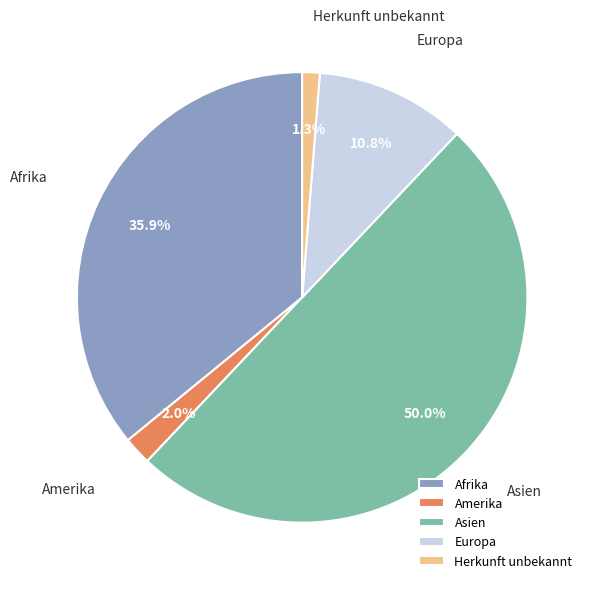

To the nearest percent, what portion does Amerika represent?

2%